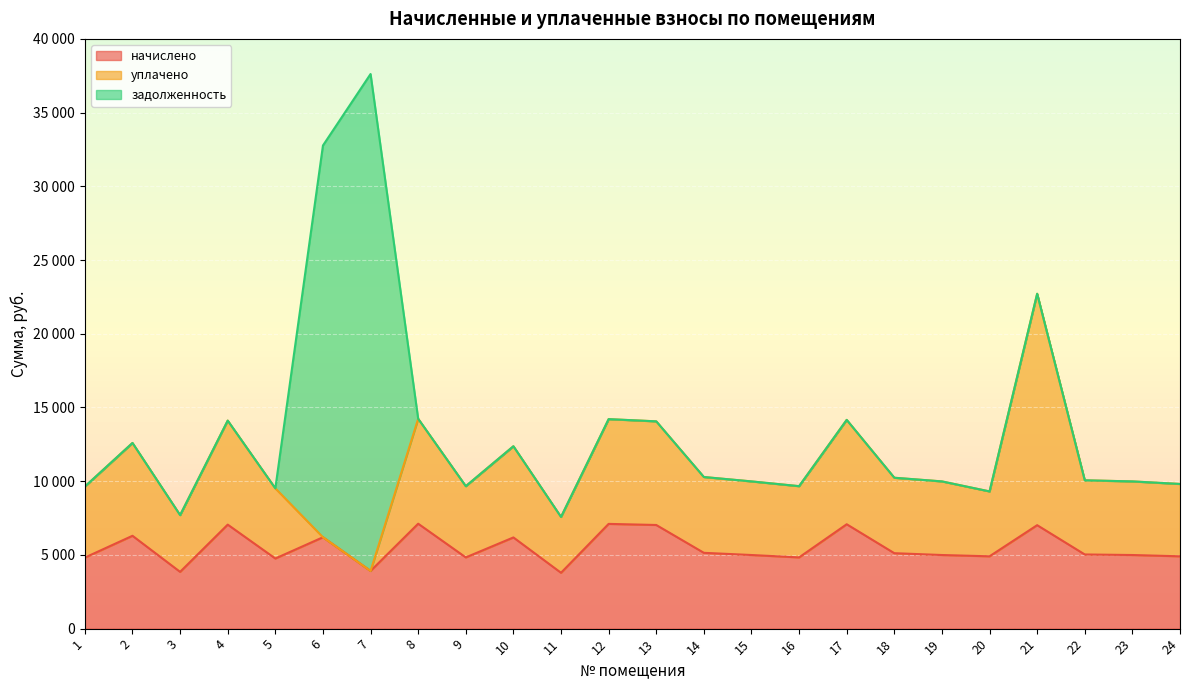

Which series changed the most between 14 and 15?

начислено